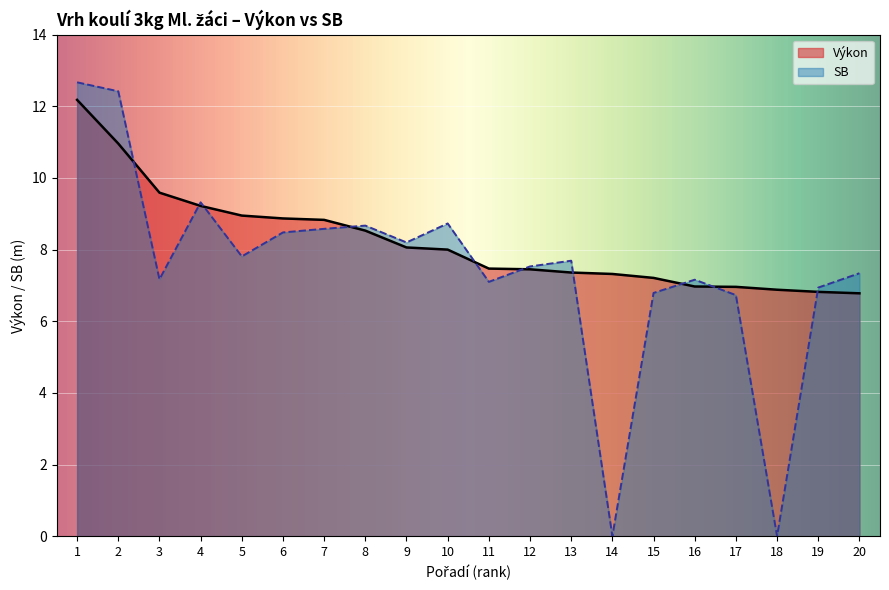

How many values in the Výkon series exceed 8?

9